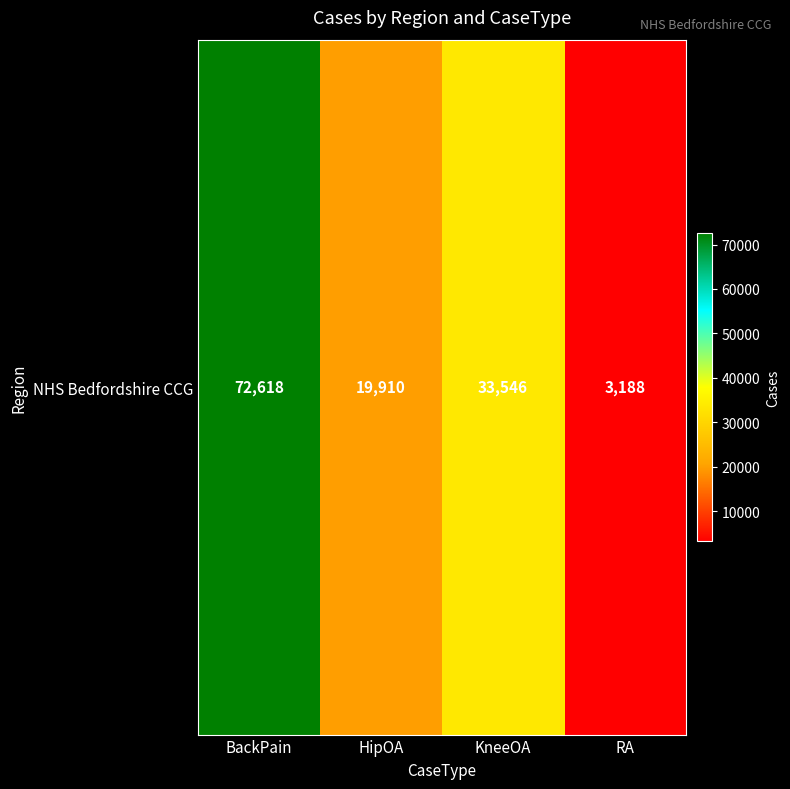

Rank the categories by value from highest to lowest.

BackPain, KneeOA, HipOA, RA